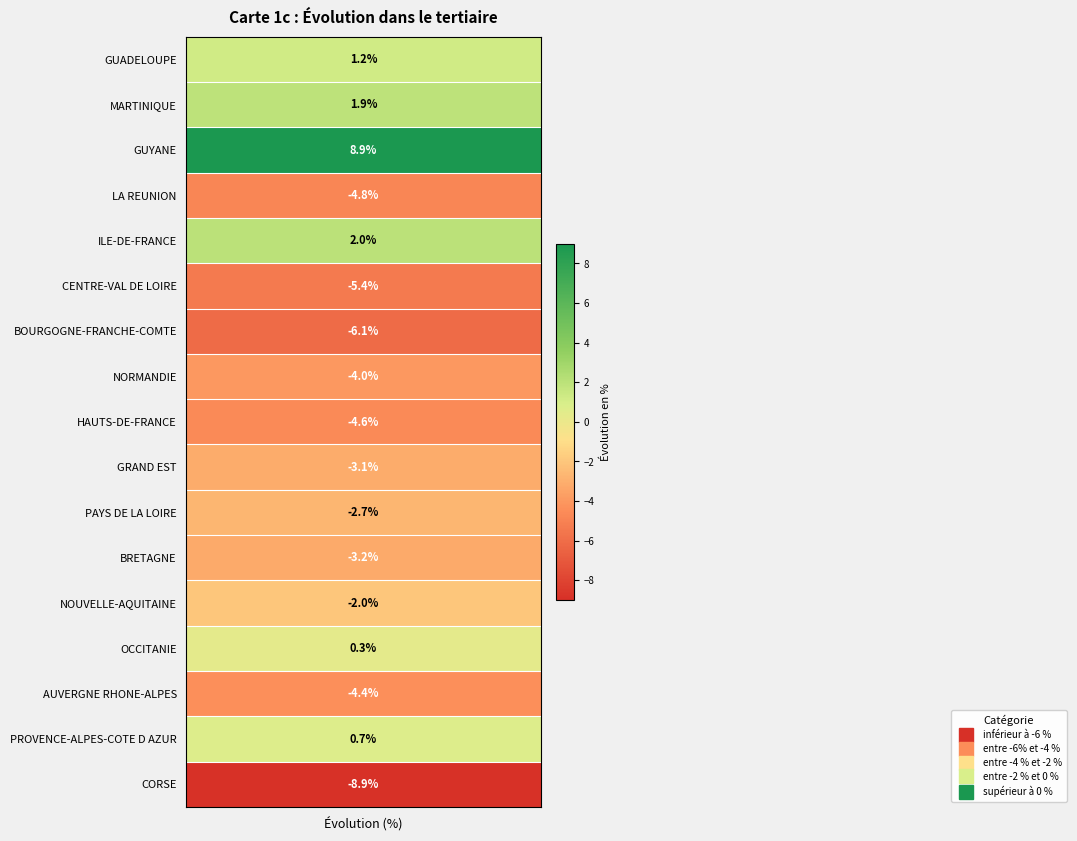

What is the change in value from values to 5?

-6.6